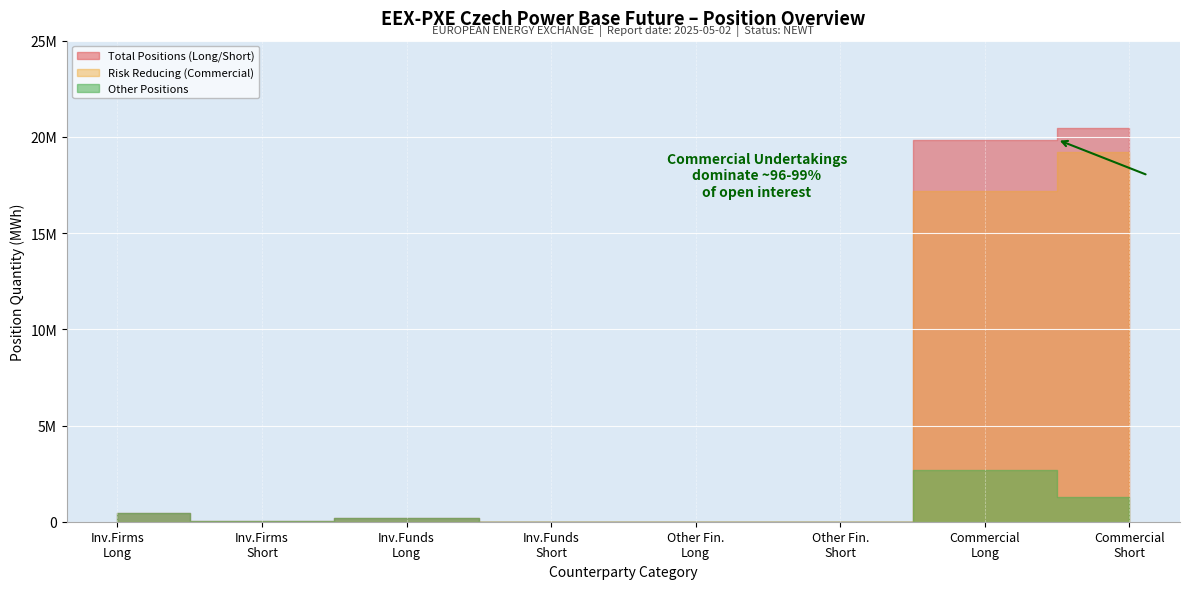

What is the highest value of the Number of Positions (Total Short) series?

20476233.0